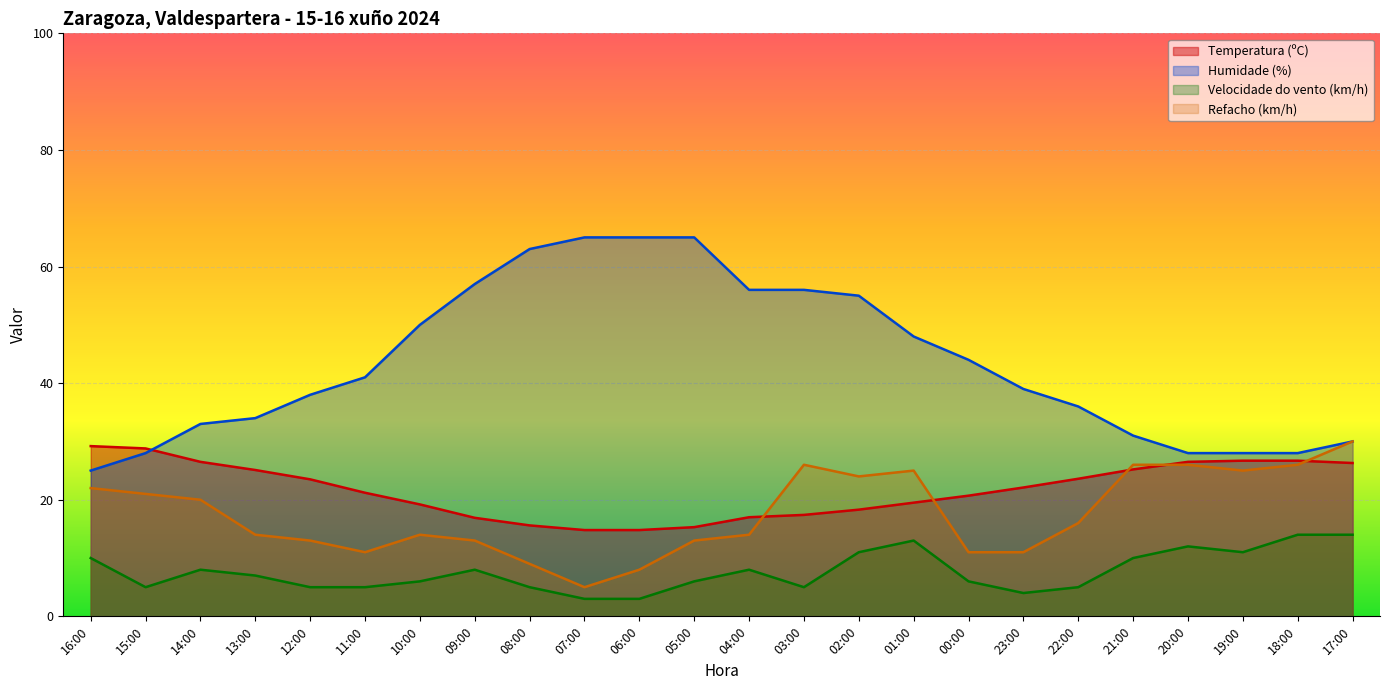

Reading right to left, what are all the values shown in this chart?

Temperatura (ºC): 17:00=26.3	18:00=26.7	19:00=26.7	20:00=26.5	21:00=25.2	22:00=23.6	23:00=22.1	00:00=20.7	01:00=19.5	02:00=18.3	03:00=17.4	04:00=17.0	05:00=15.3	06:00=14.8	07:00=14.8	08:00=15.6	09:00=16.9	10:00=19.2	11:00=21.2	12:00=23.5	13:00=25.1	14:00=26.5	15:00=28.8	16:00=29.2
Humidade (%): 17:00=30.0	18:00=28.0	19:00=28.0	20:00=28.0	21:00=31.0	22:00=36.0	23:00=39.0	00:00=44.0	01:00=48.0	02:00=55.0	03:00=56.0	04:00=56.0	05:00=65.0	06:00=65.0	07:00=65.0	08:00=63.0	09:00=57.0	10:00=50.0	11:00=41.0	12:00=38.0	13:00=34.0	14:00=33.0	15:00=28.0	16:00=25.0
Velocidade do vento (km/h): 17:00=14.0	18:00=14.0	19:00=11.0	20:00=12.0	21:00=10.0	22:00=5.0	23:00=4.0	00:00=6.0	01:00=13.0	02:00=11.0	03:00=5.0	04:00=8.0	05:00=6.0	06:00=3.0	07:00=3.0	08:00=5.0	09:00=8.0	10:00=6.0	11:00=5.0	12:00=5.0	13:00=7.0	14:00=8.0	15:00=5.0	16:00=10.0
Refacho (km/h): 17:00=30.0	18:00=26.0	19:00=25.0	20:00=26.0	21:00=26.0	22:00=16.0	23:00=11.0	00:00=11.0	01:00=25.0	02:00=24.0	03:00=26.0	04:00=14.0	05:00=13.0	06:00=8.0	07:00=5.0	08:00=9.0	09:00=13.0	10:00=14.0	11:00=11.0	12:00=13.0	13:00=14.0	14:00=20.0	15:00=21.0	16:00=22.0